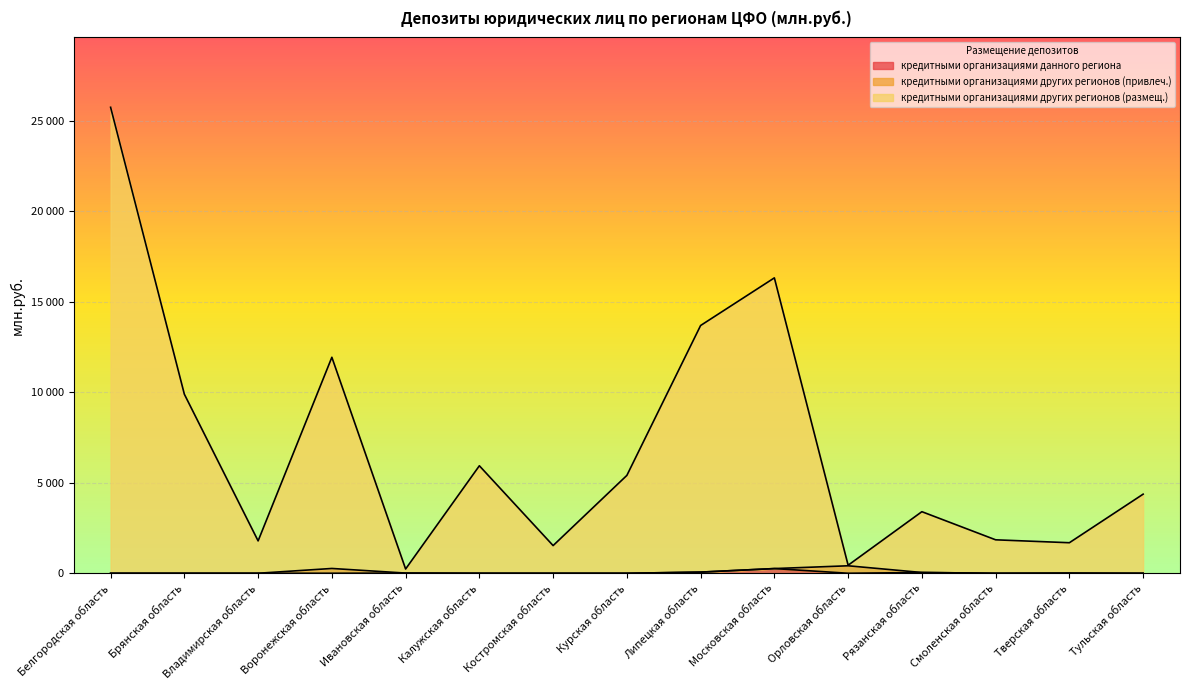

What is the label of the 4th point from the left?

Воронежская область